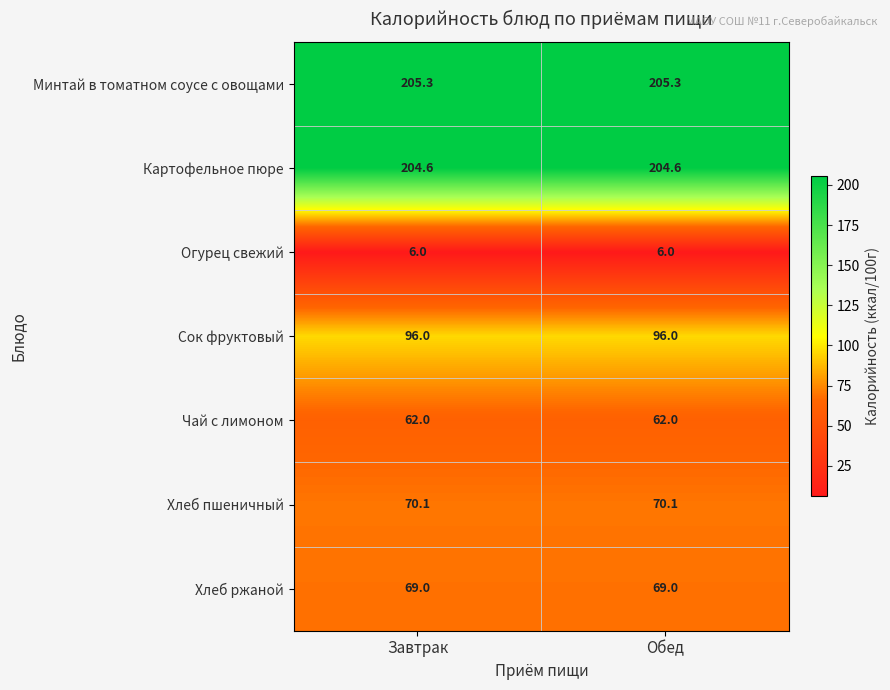

True or false: Картофельное пюре has a value of 204.6 at Завтрак.

True